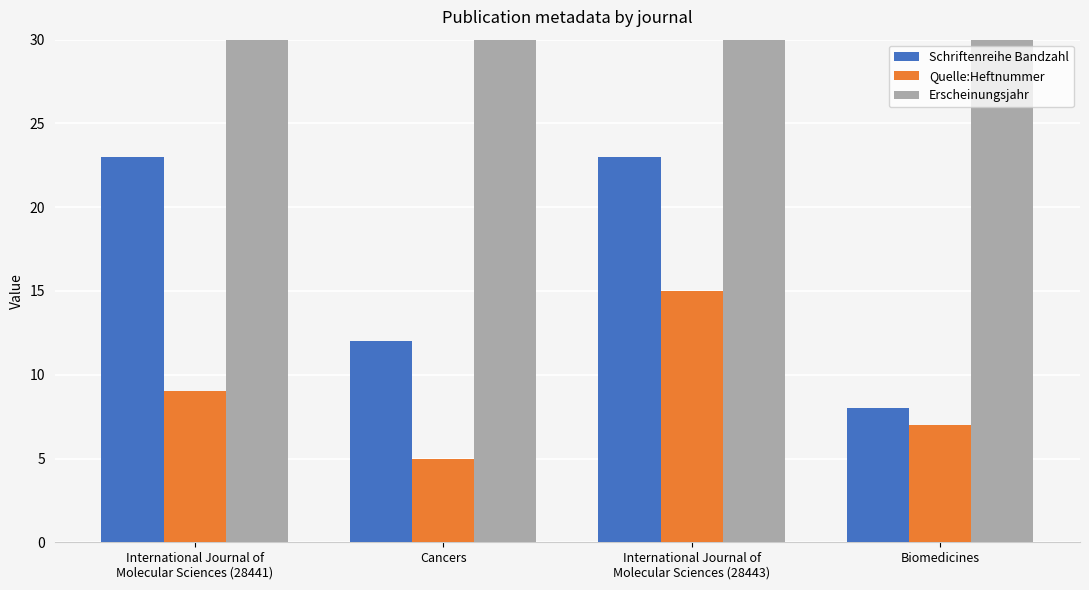

What is the sum of all Erscheinungsjahr values?

8084